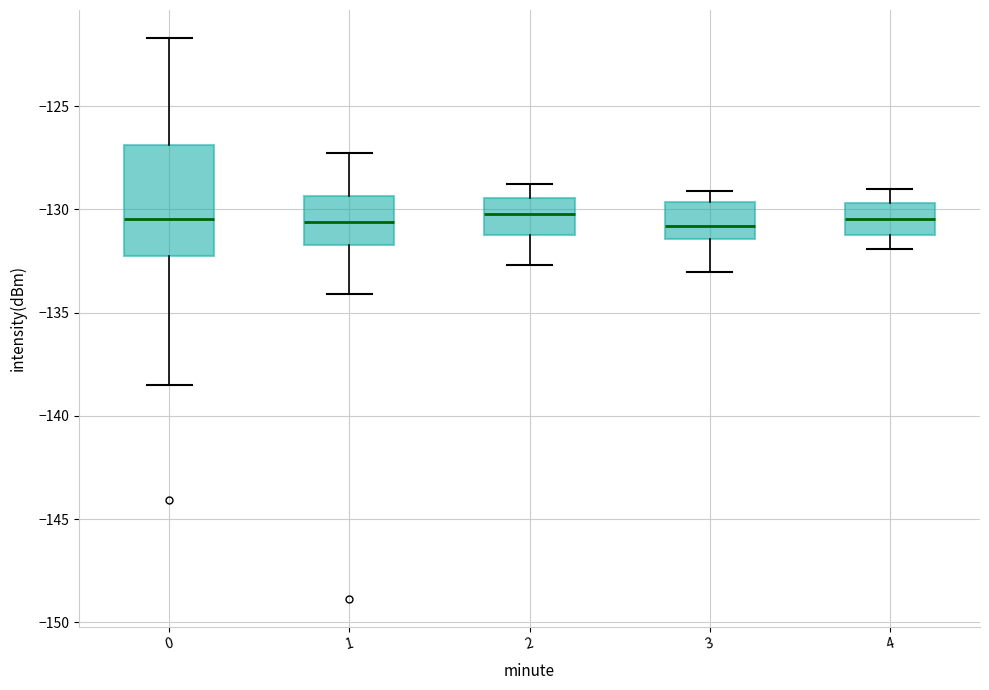

Reading left to right, transcribe this box plot: for each box, give where its median line is, the range the box spans, and where its two whiskers end, as read against the y-axis. The values are not printed on the chart, so give them approximately, as read against the axis.

0: median -130.5, box -132.0 to -127.0, whiskers -138.5 to -121.5
1: median -130.5, box -131.5 to -129.5, whiskers -134.0 to -127.5
2: median -130.0, box -131.0 to -129.5, whiskers -132.5 to -129.0
3: median -131.0, box -131.5 to -129.5, whiskers -133.0 to -129.0
4: median -130.5, box -131.0 to -129.5, whiskers -132.0 to -129.0